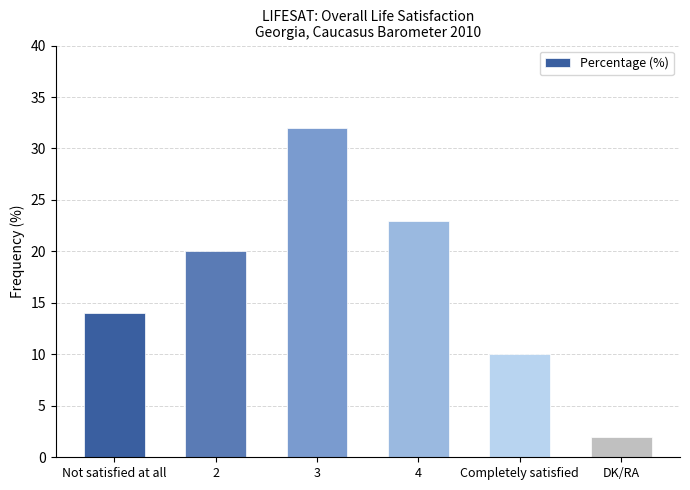

What is the label of the 2nd bar from the right?

Completely satisfied